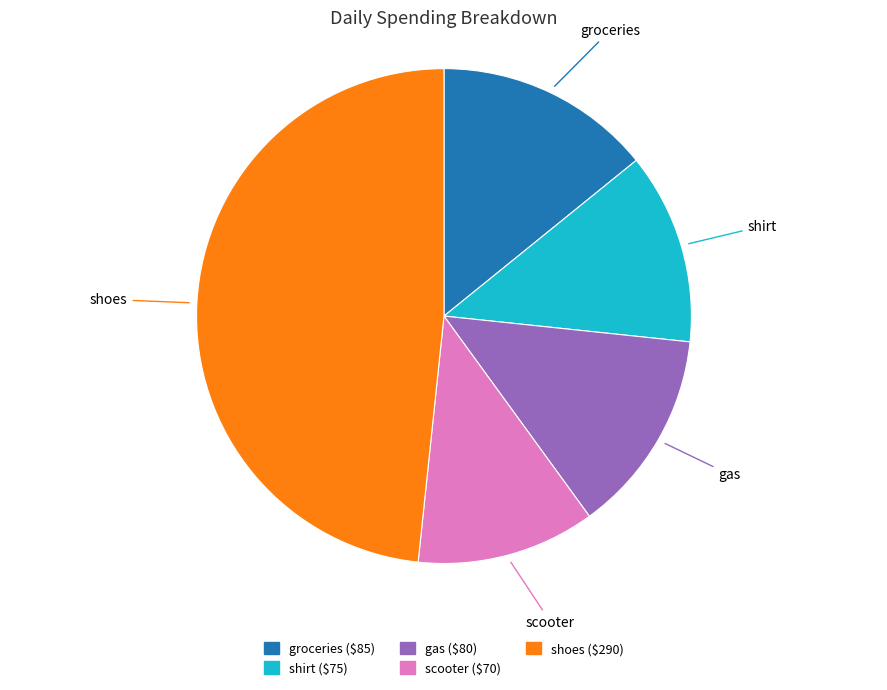

Which slice is the largest?

shoes